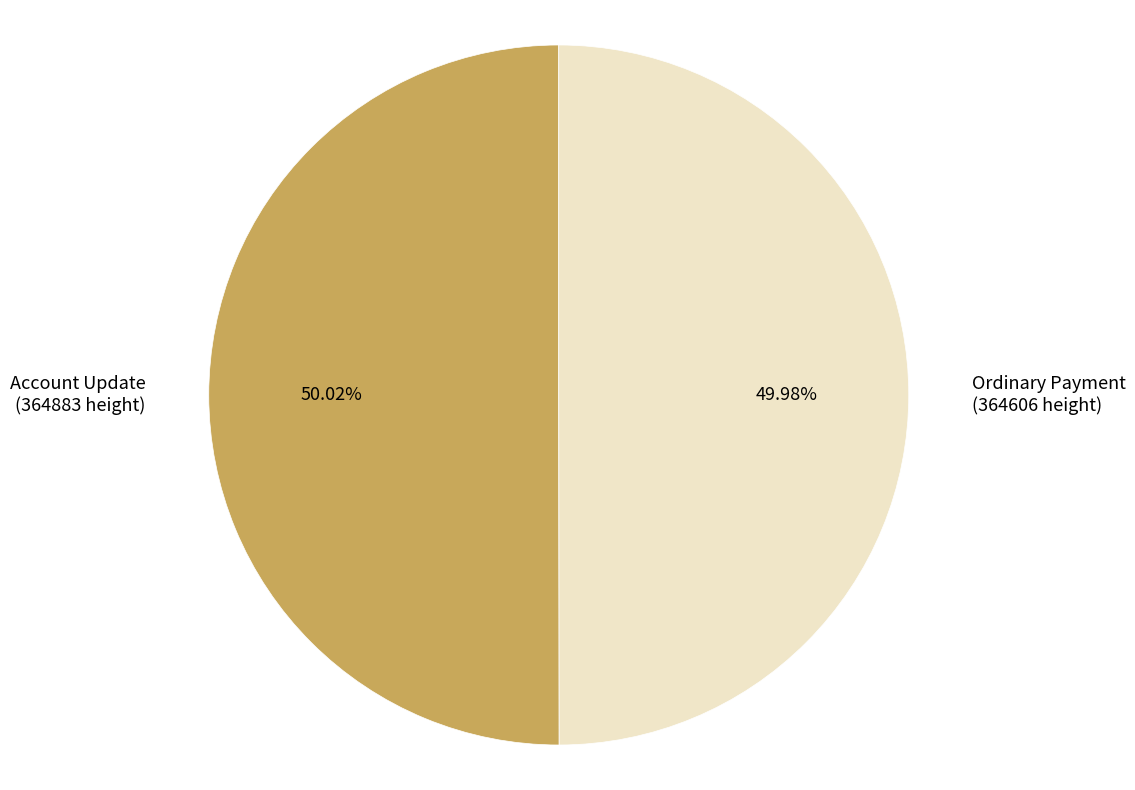

What is the ratio of the value at Ordinary Payment (364606 height) to the value at Account Update (364883 height)?

1.0